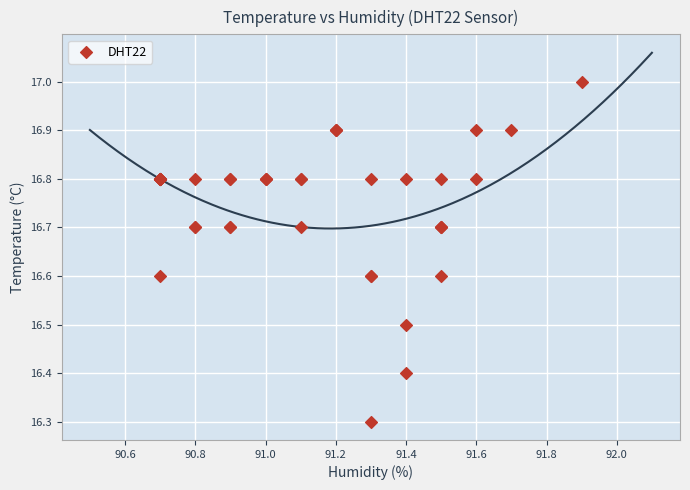

What Y value in the scatter plot is closest to 16?

16.3